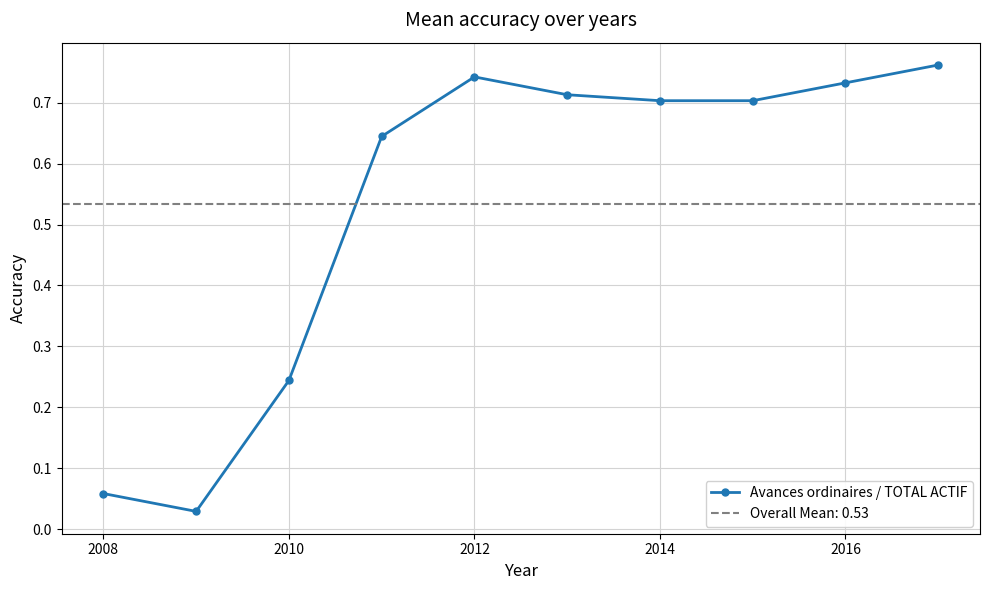

True or false: Avances ordinaires / TOTAL ACTIF has more than 2 interior local peaks.

False